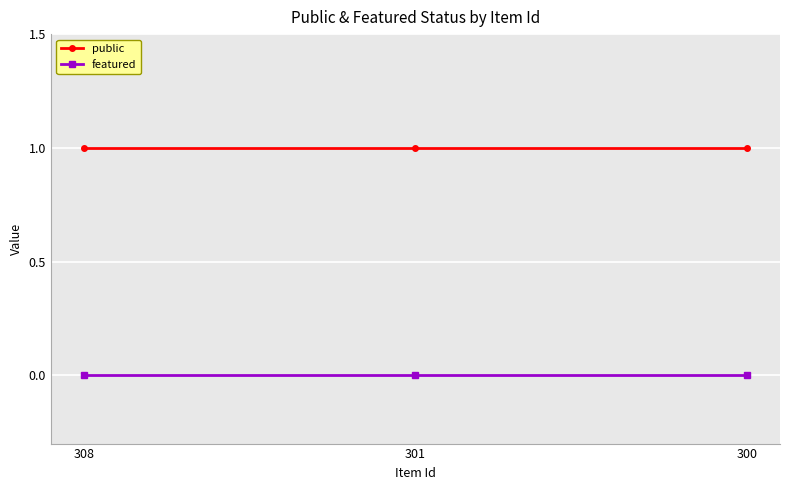

At how many categories does at least one series exceed 0?

3